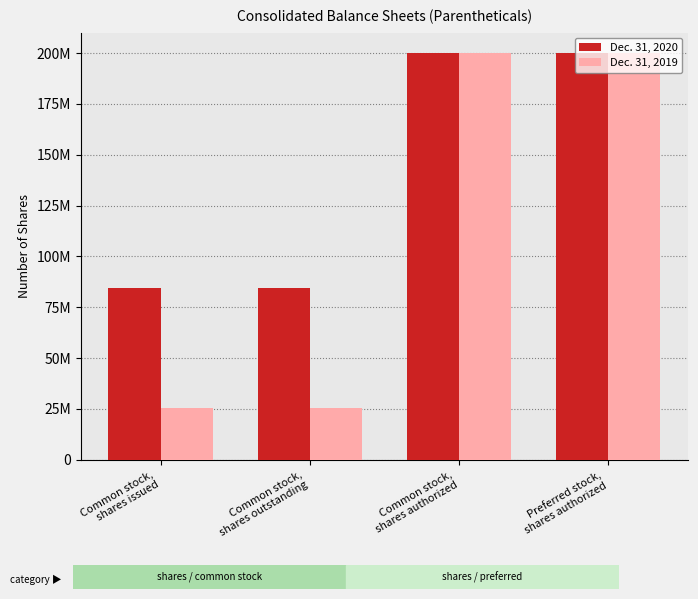

Does the chart contain stacked bars?

No